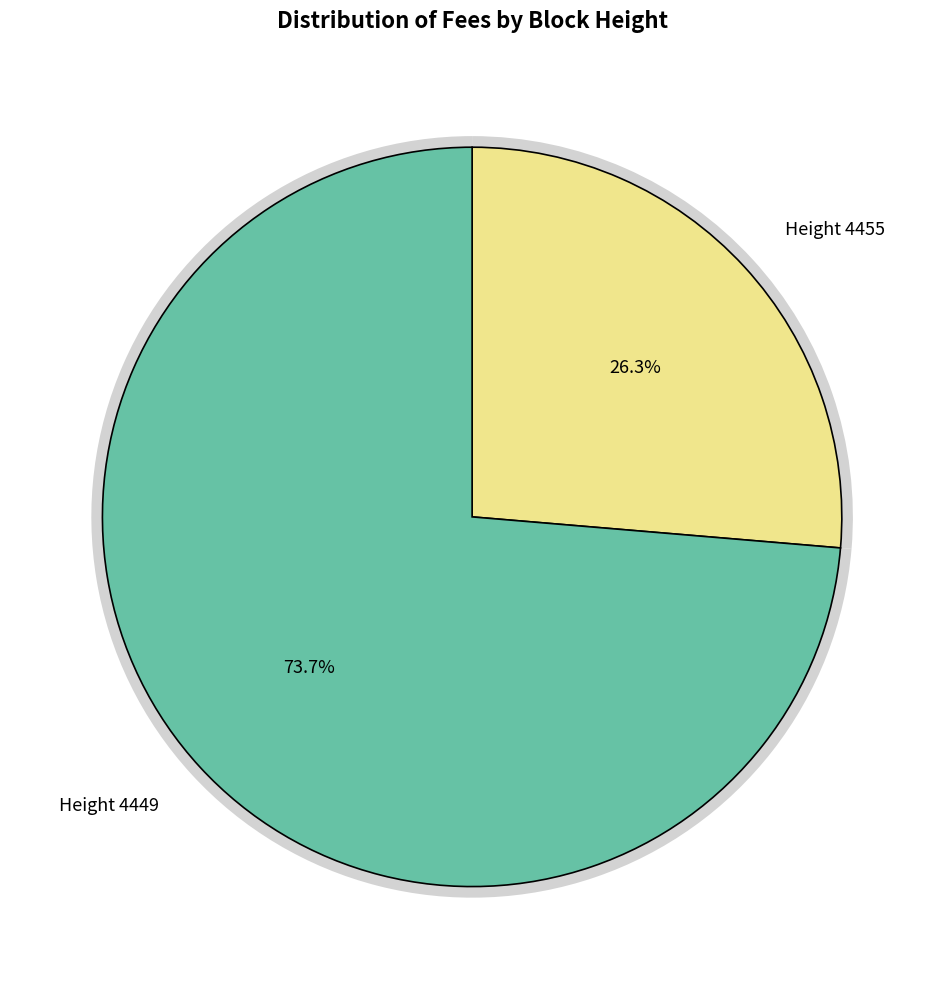

Between 4449 and 4455, which is larger?

4449